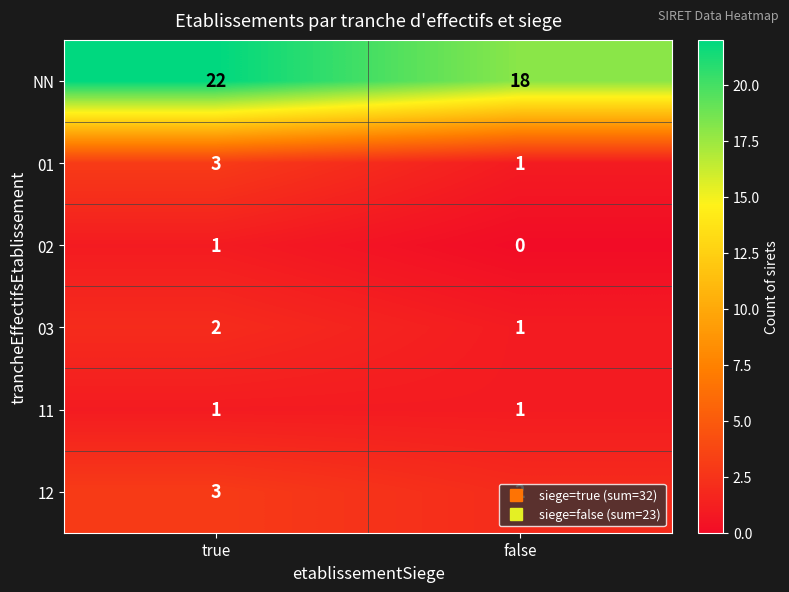

What is the sum of the 12 values at false and true?

5